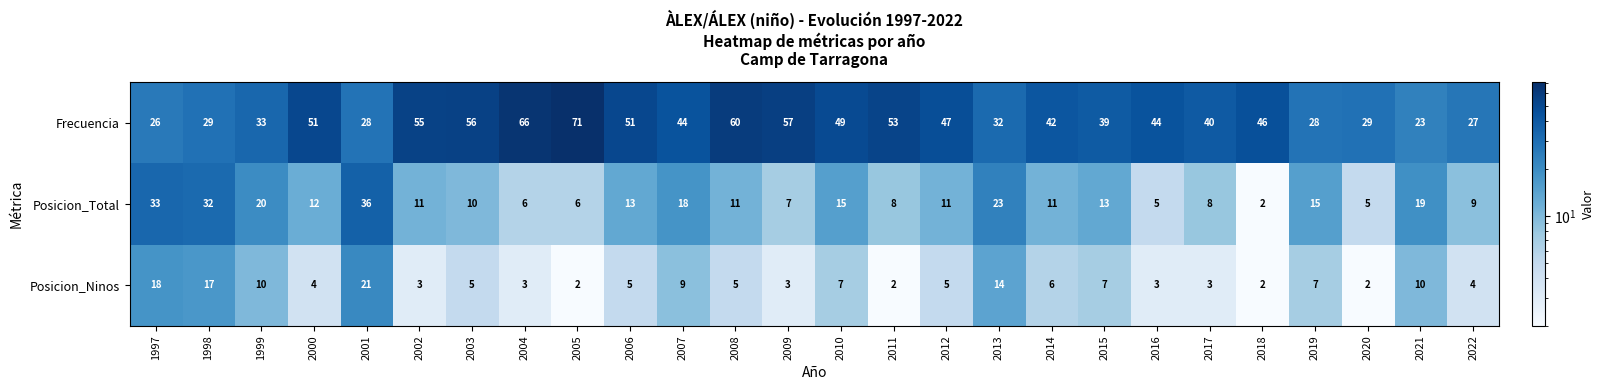

At which label is Posicion_Total closest to 19?

2021